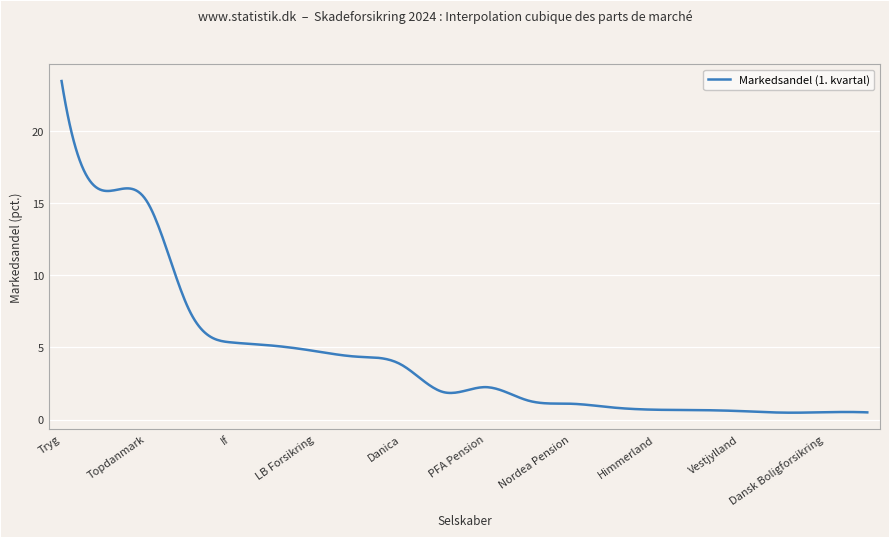

What is the maximum value shown in the chart?

23.5